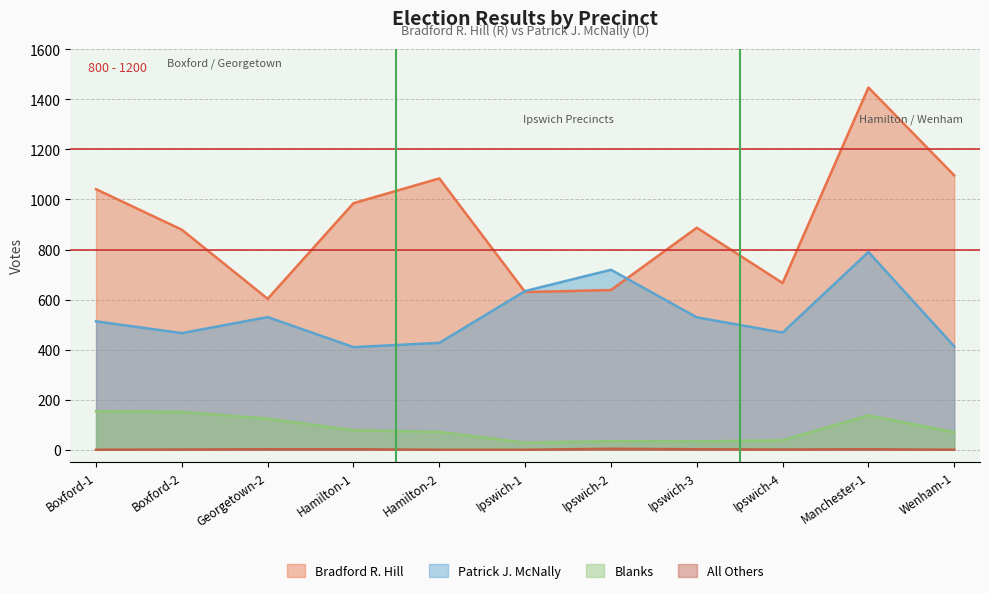

Rank the series at Manchester-1 from highest to lowest value.

Bradford R. Hill, Patrick J. McNally, Blanks, All Others